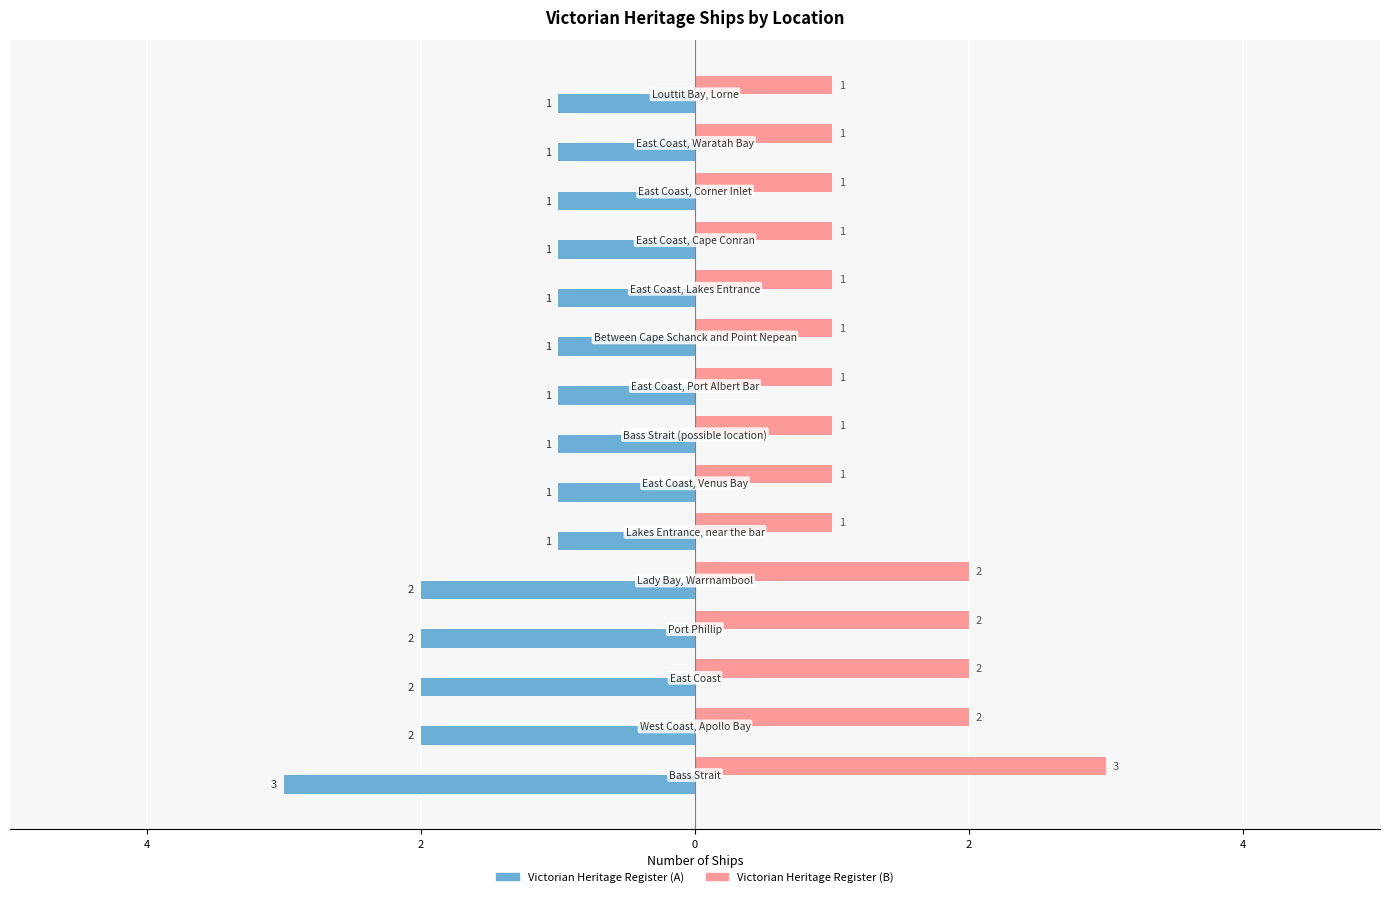

What is the label of the 5th bar from the left?

2